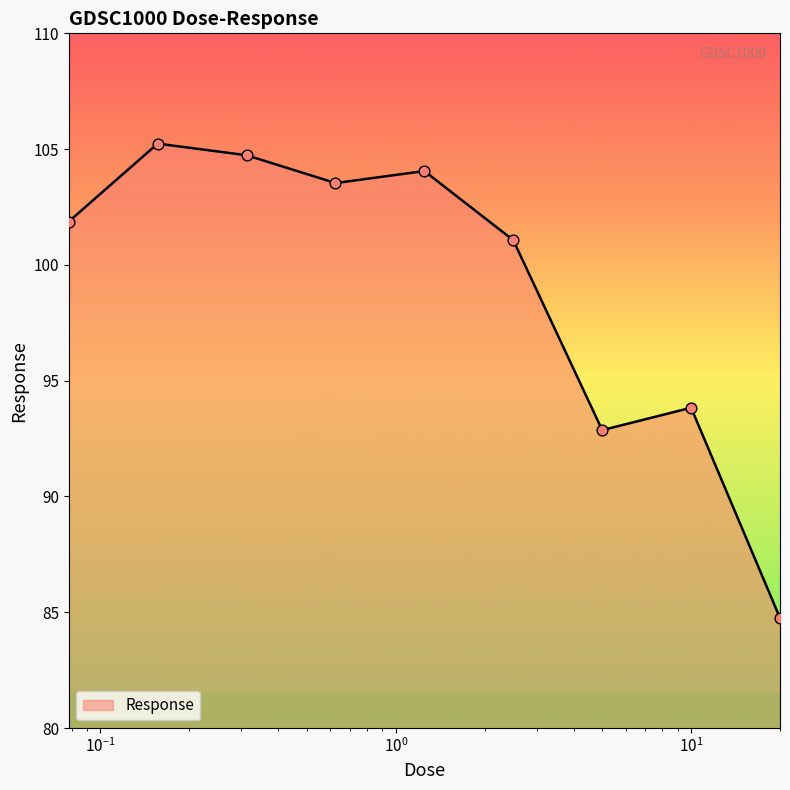

What is the difference between the maximum and minimum values?

20.5